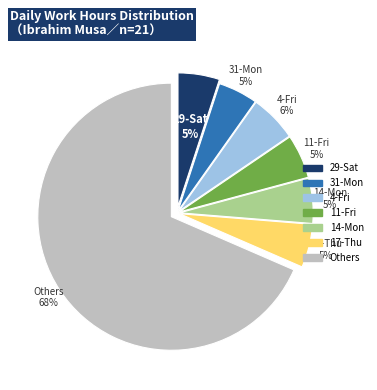

Is there any slice that represents more than half of the pie?

Yes